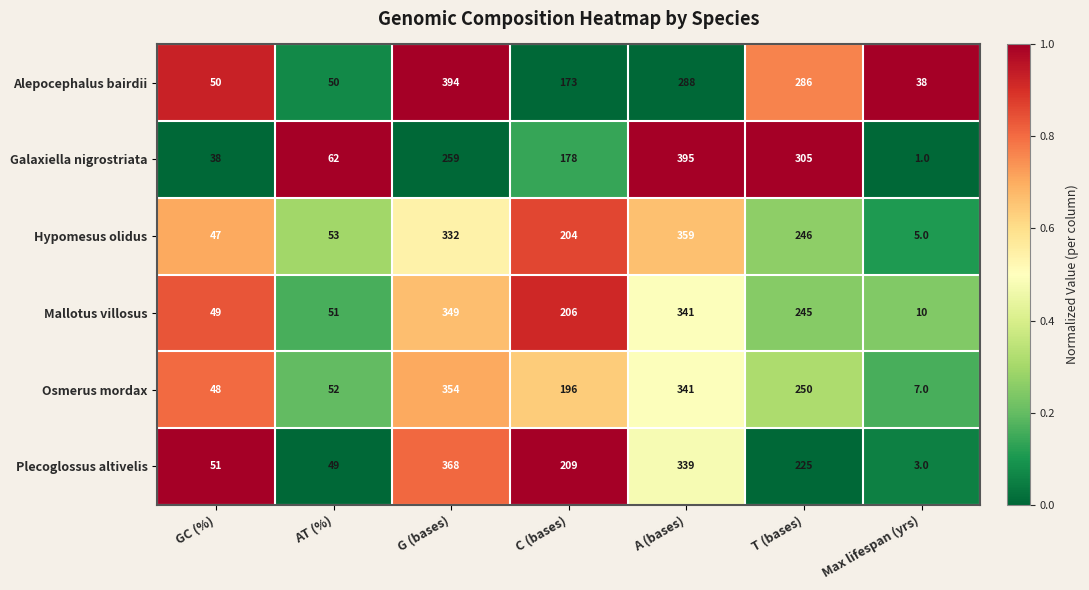

Which series has the largest range (max minus min)?

Galaxiella nigrostriata